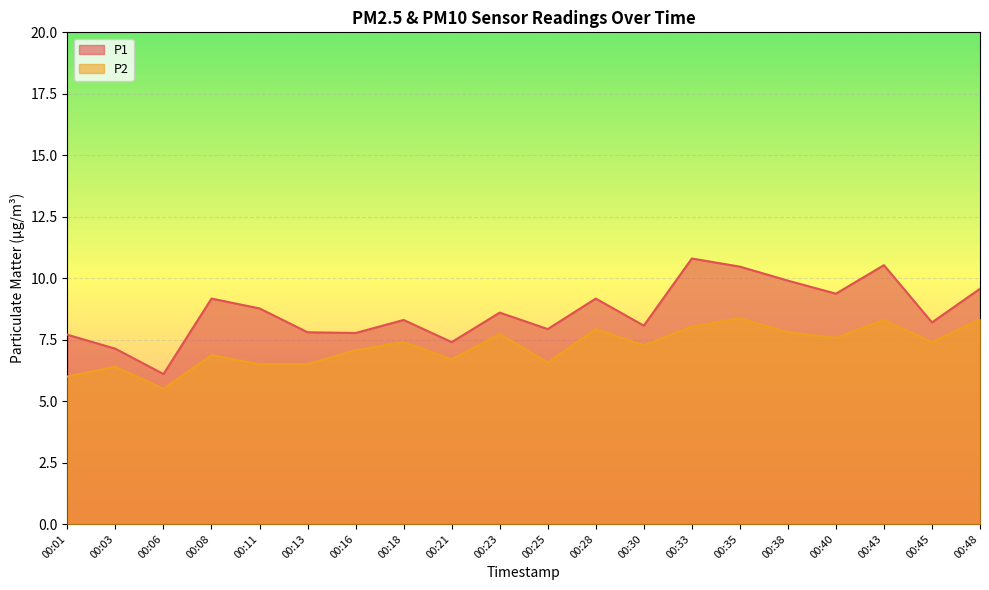

In P2, how many points are lower than both neighbors (excluding endpoints)?

6